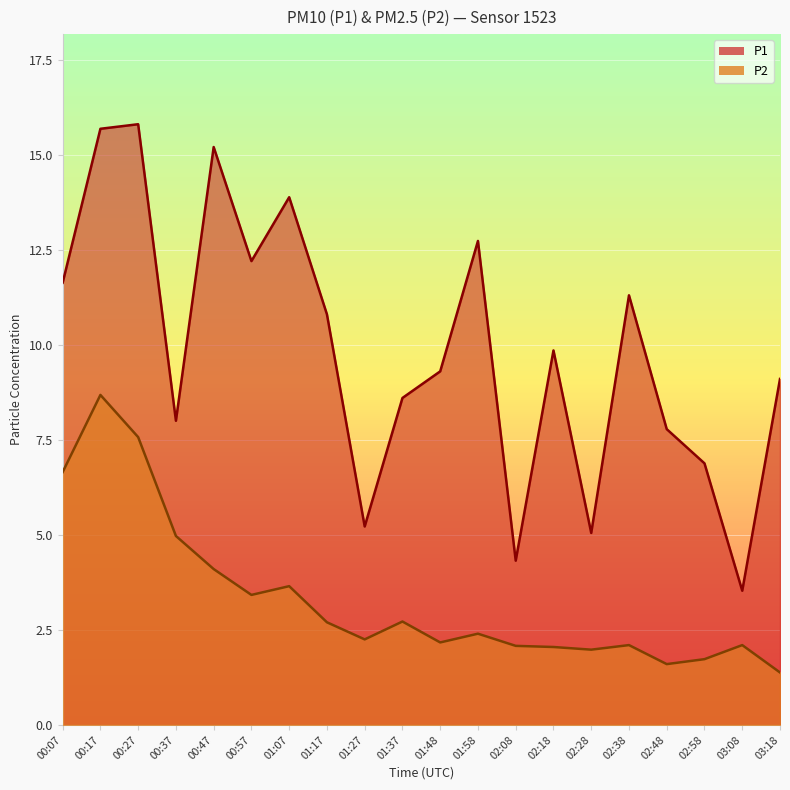

What is the total value across all series at 00:37?

13.0